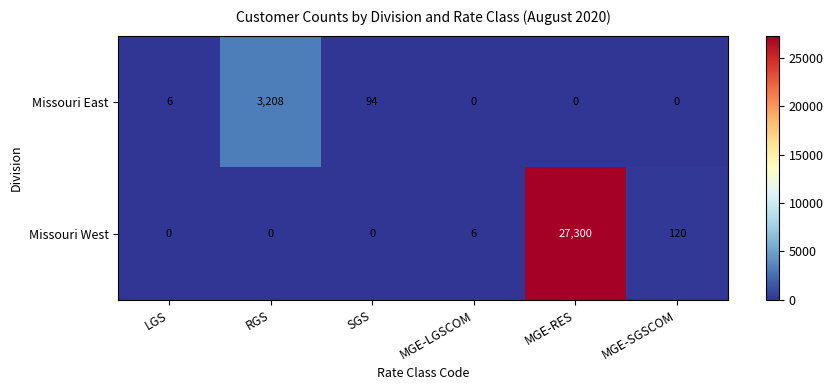

Reading right to left, extract all data points from this chart.

Missouri East: MGE-SGSCOM=0	MGE-RES=0	MGE-LGSCOM=0	SGS=94	RGS=3208	LGS=6
Missouri West: MGE-SGSCOM=120	MGE-RES=27300	MGE-LGSCOM=6	SGS=0	RGS=0	LGS=0